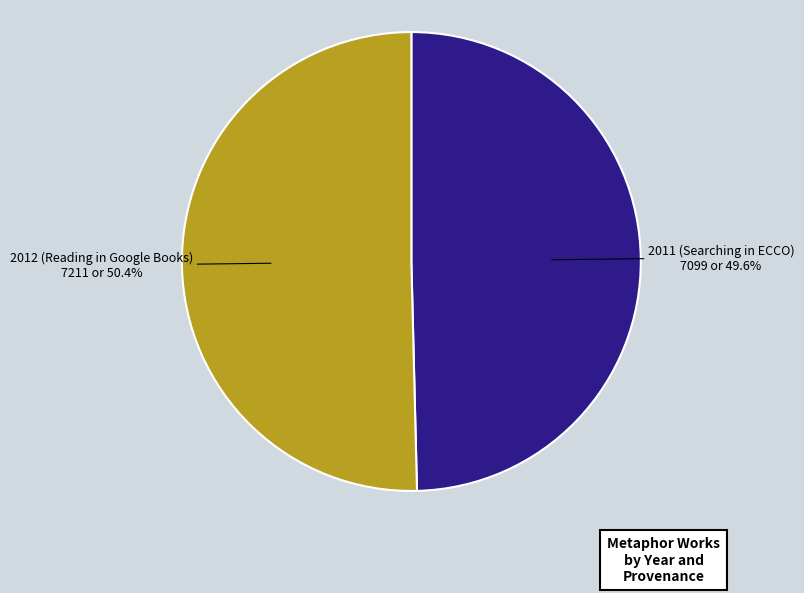

Is there a majority slice in this chart?

Yes